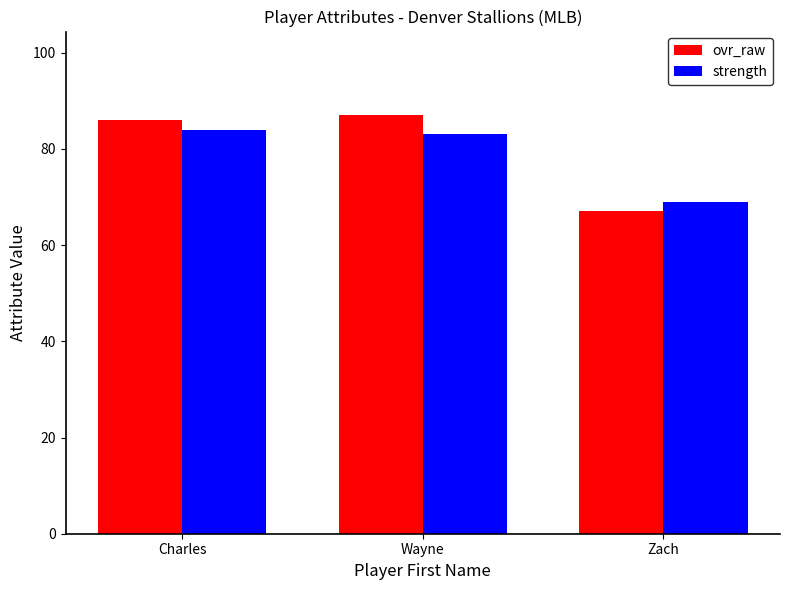

What is the label of the 1st bar from the left?

Charles